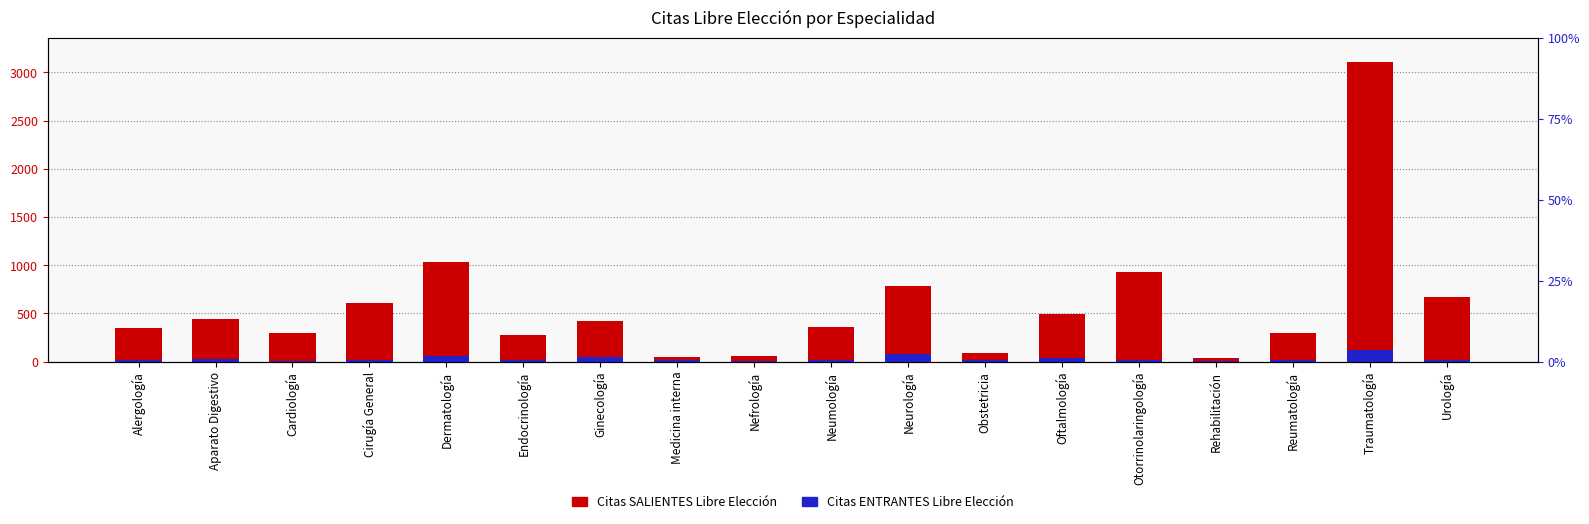

Where is Citas SALIENTES Libre Elección nearest to the value 1573?

Dermatología